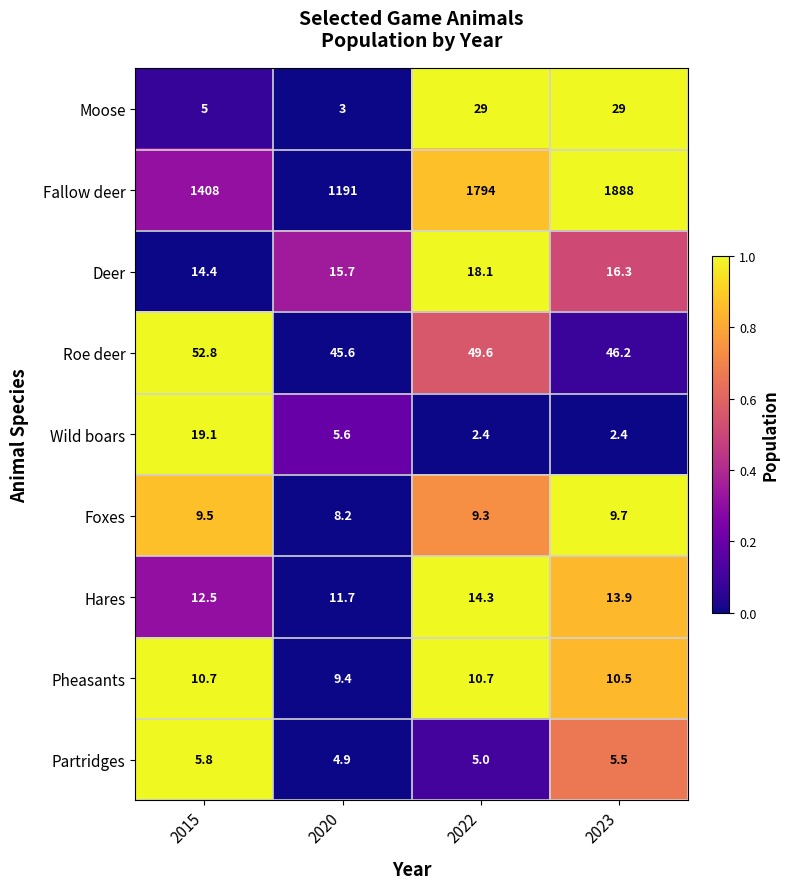

Which series changed the most between 2020 and 2023?

Fallow deer